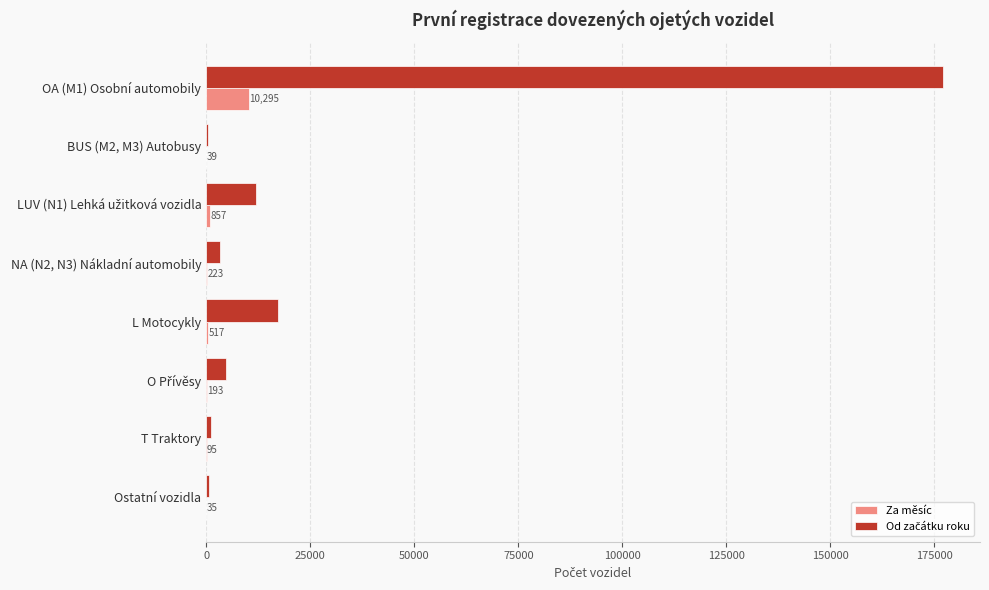

Which label corresponds to the largest value in the chart?

OA (M1) Osobní automobily